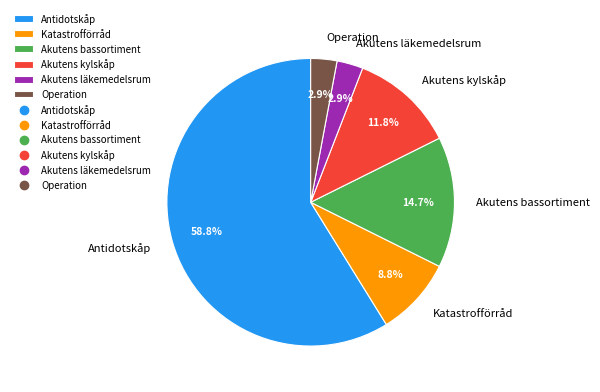

What is the largest slice in the pie chart?

Antidotskåp